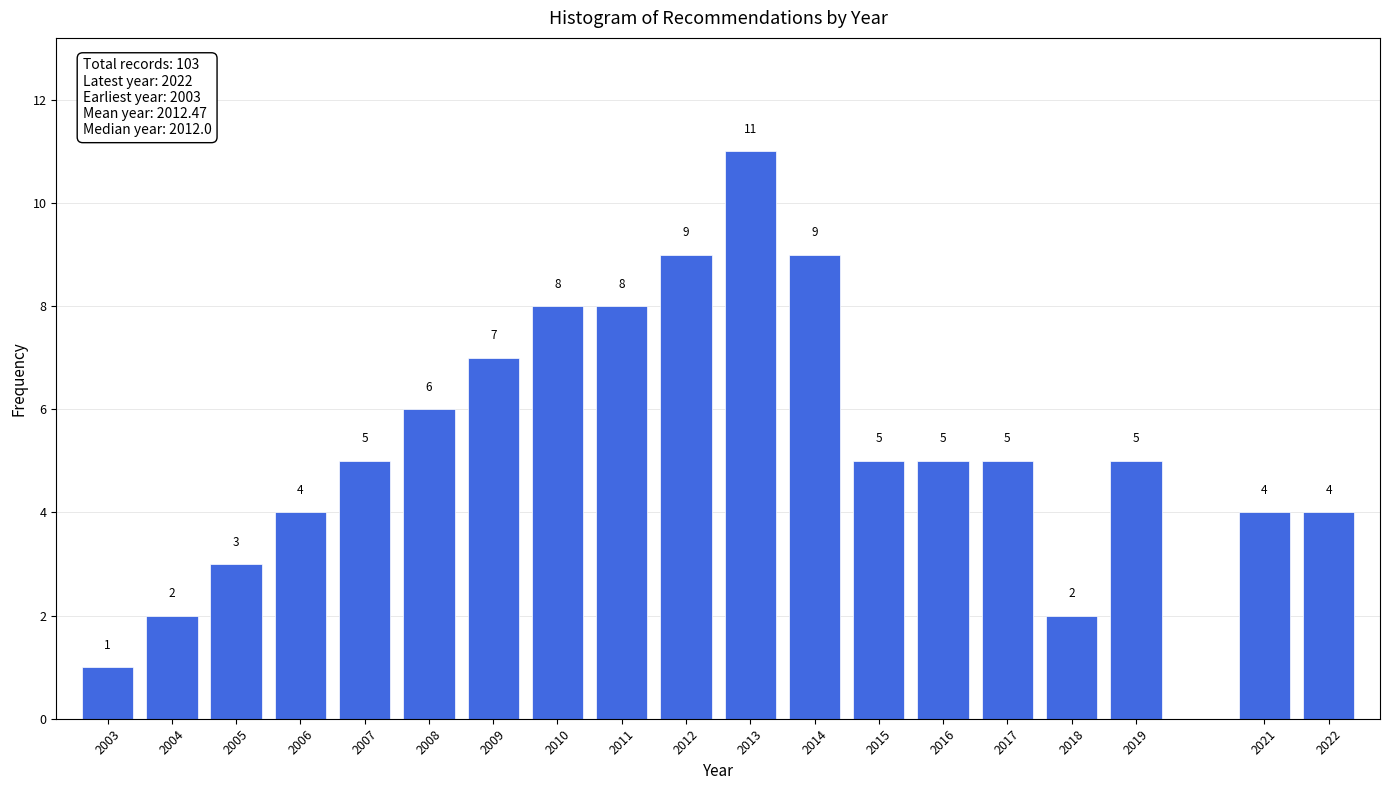

Reading left to right, what are all the values shown in this chart?

1	2	3	4	5	6	7	8	8	9	11	9	5	5	5	2	5	4	4